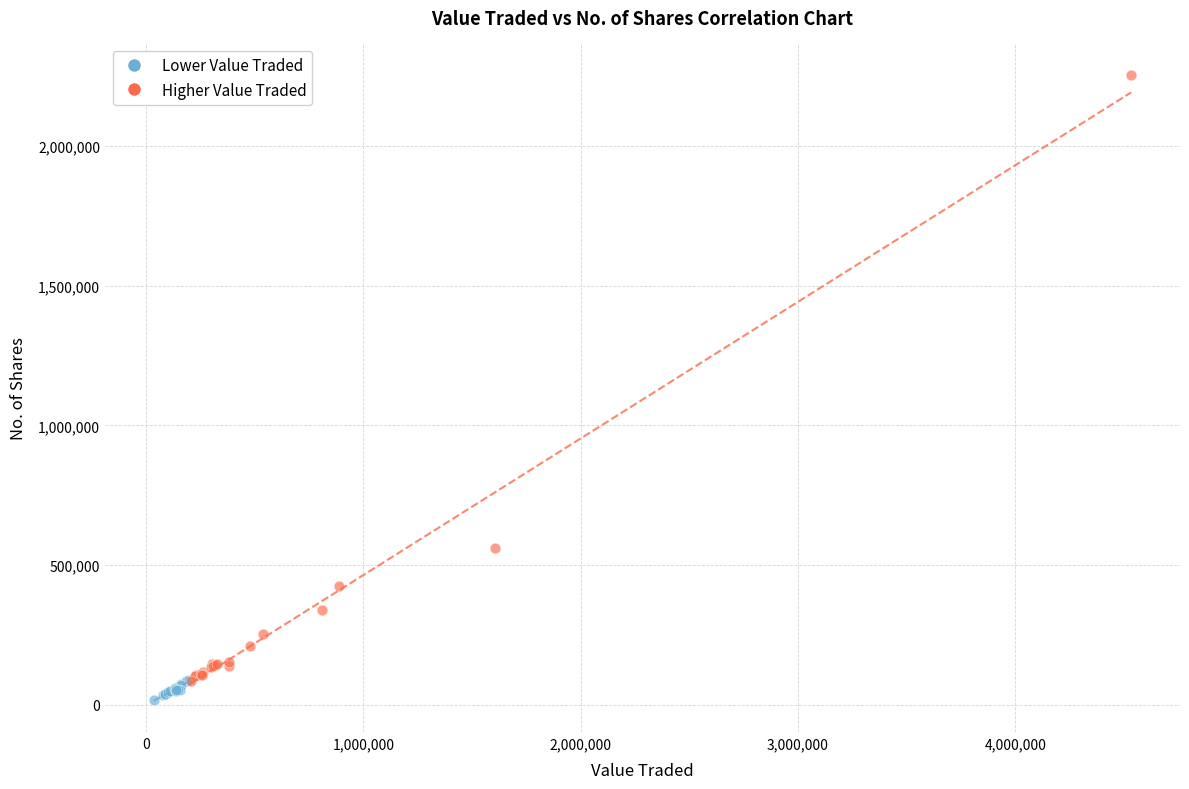

Which series contains the lowest Y value?

Lower Value Traded